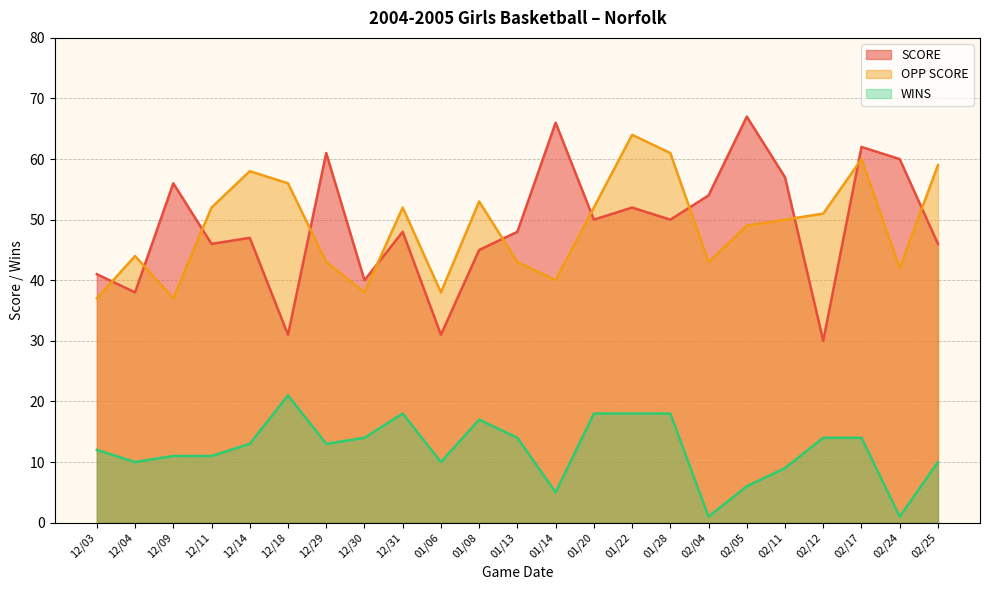

True or false: OPP SCORE has more than 0 interior local peaks.

True